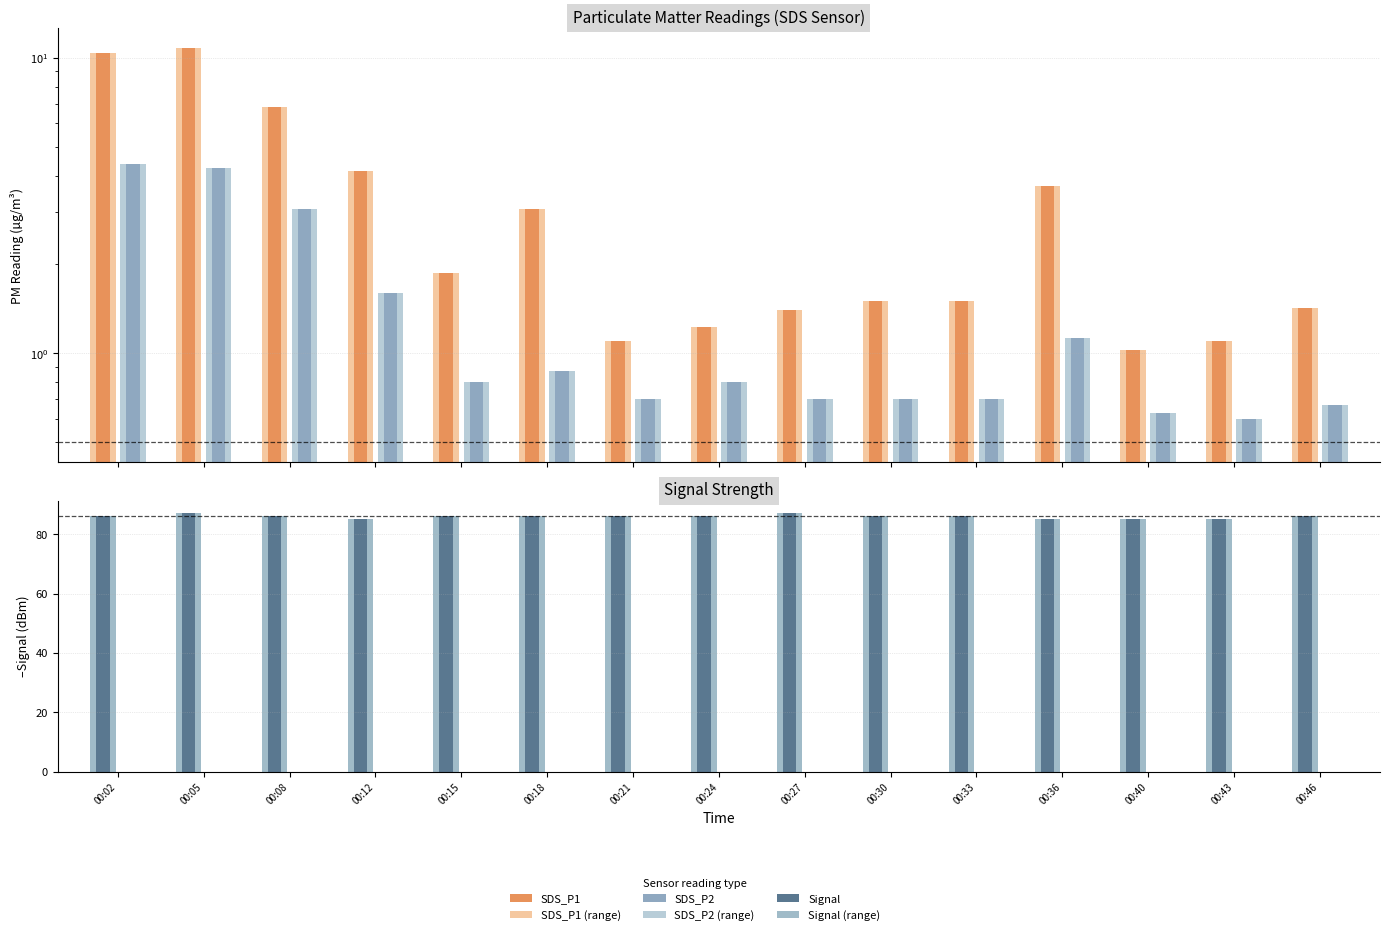

Reading left to right, list all the values displayed in this chart.

SDS_P1: 10.4	10.8	6.8	4.1	1.9	3.1	1.1	1.2	1.4	1.5	1.5	3.7	1.0	1.1	1.4
SDS_P1 (range): 10.4	10.8	6.8	4.1	1.9	3.1	1.1	1.2	1.4	1.5	1.5	3.7	1.0	1.1	1.4
SDS_P2: 4.4	4.2	3.1	1.6	0.8	0.9	0.7	0.8	0.7	0.7	0.7	1.1	0.6	0.6	0.7
SDS_P2 (range): 4.4	4.2	3.1	1.6	0.8	0.9	0.7	0.8	0.7	0.7	0.7	1.1	0.6	0.6	0.7
Signal: 86.0	87.0	86.0	85.0	86.0	86.0	86.0	86.0	87.0	86.0	86.0	85.0	85.0	85.0	86.0
Signal (range): 86.0	87.0	86.0	85.0	86.0	86.0	86.0	86.0	87.0	86.0	86.0	85.0	85.0	85.0	86.0